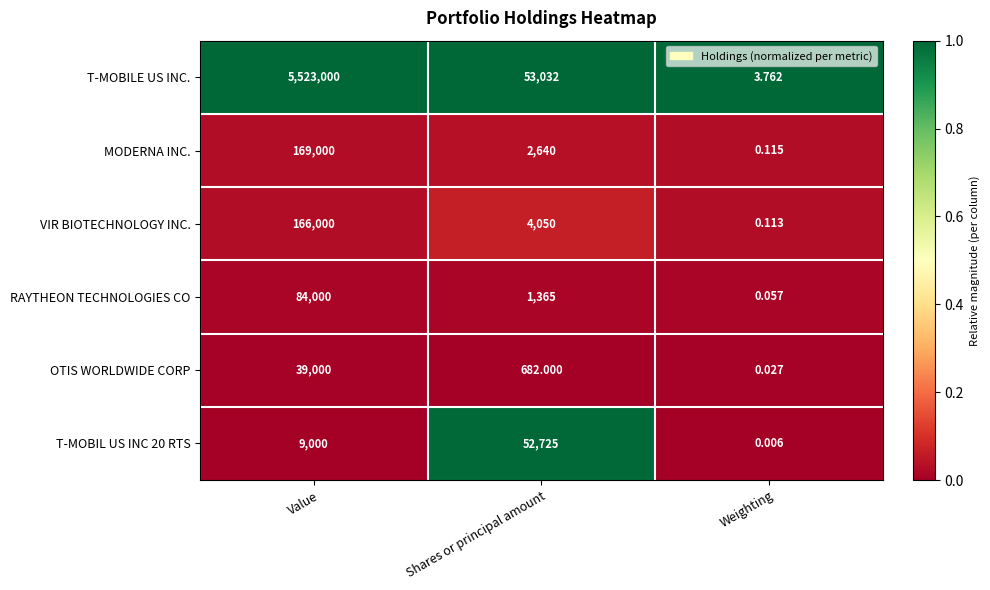

Which series has the largest range (max minus min)?

T-MOBILE US INC.